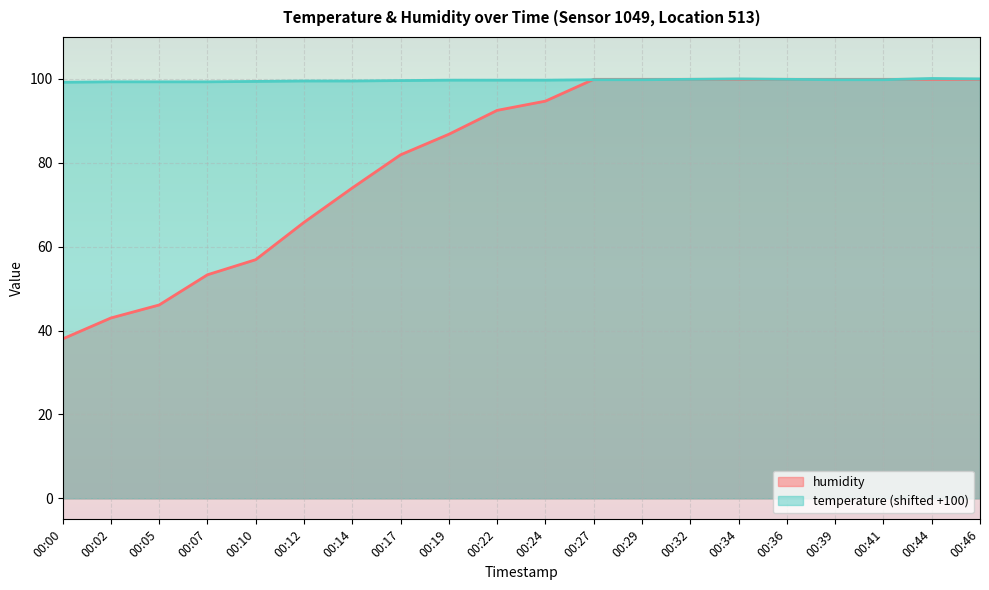

Read the humidity value at 00:22.

92.5